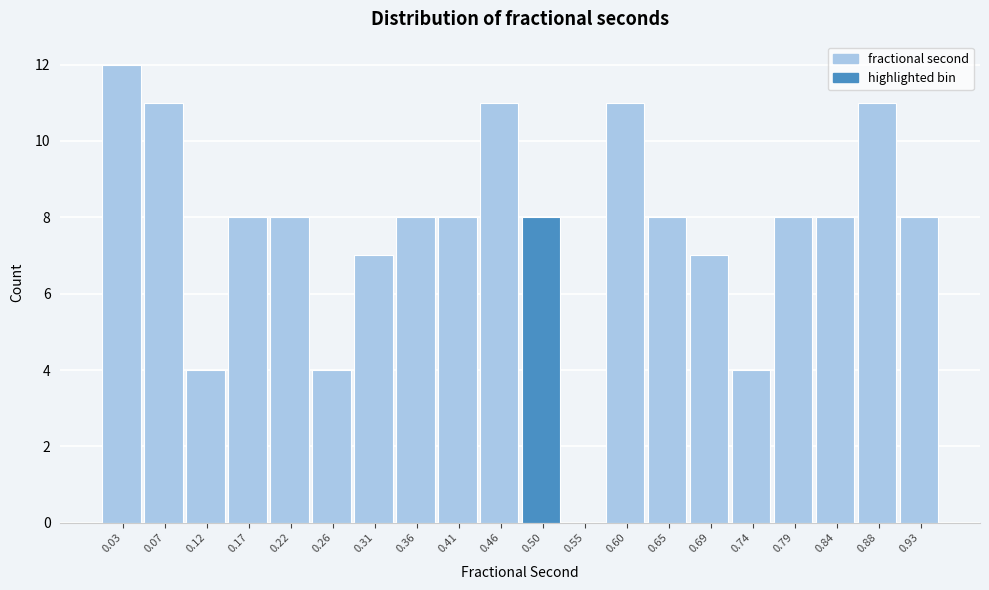

Reading right to left, what are all the values shown in this chart?

0.93=8	0.88=11	0.84=8	0.79=8	0.74=4	0.69=7	0.65=8	0.60=11	0.55=0	0.50=8	0.46=11	0.41=8	0.36=8	0.31=7	0.26=4	0.22=8	0.17=8	0.12=4	0.07=11	0.03=12